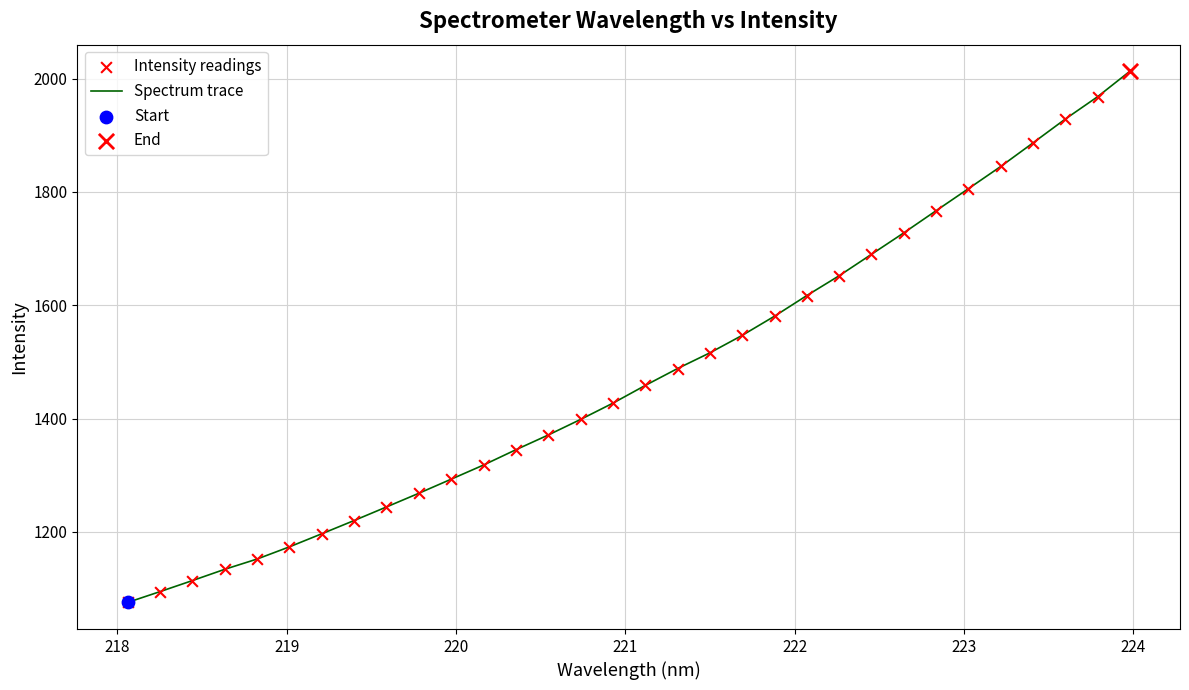

What is the minimum value shown in the chart?

1075.5